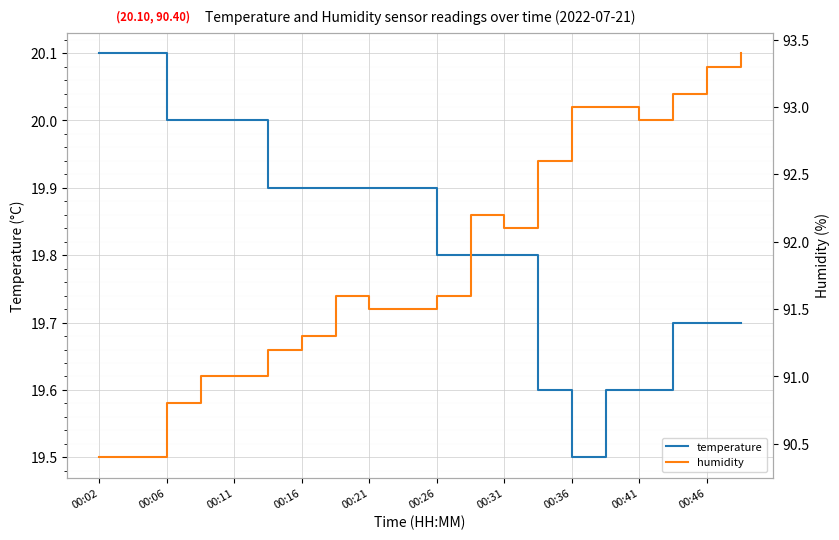

Is it true that temperature equals 19.6 at 00:41?

True